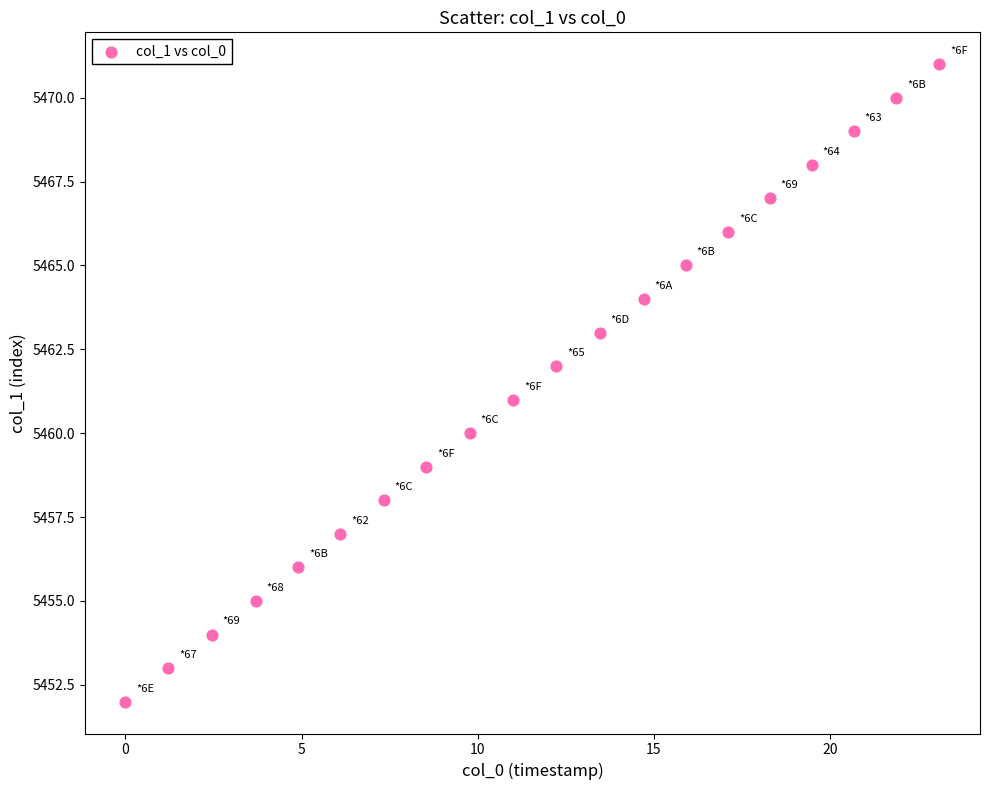

What is the range of Y values (max minus min)?

19